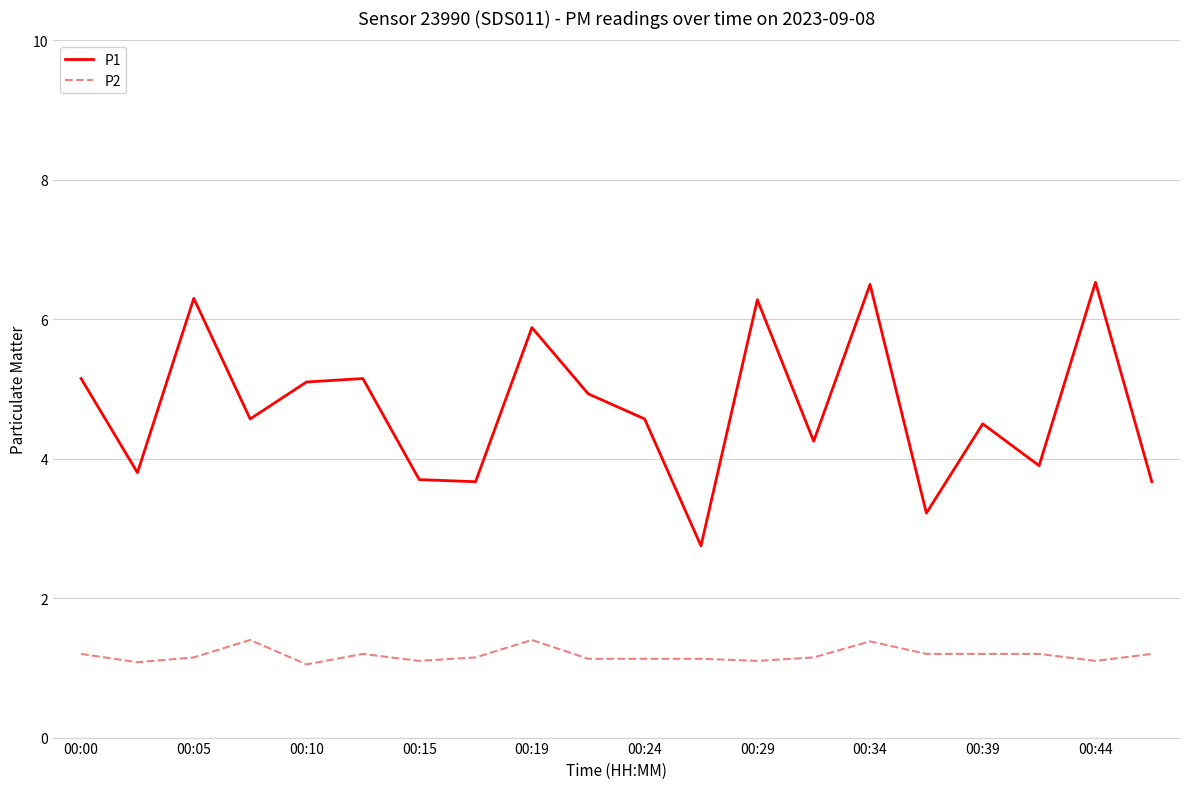

Is this an area chart (filled region under the line)?

No